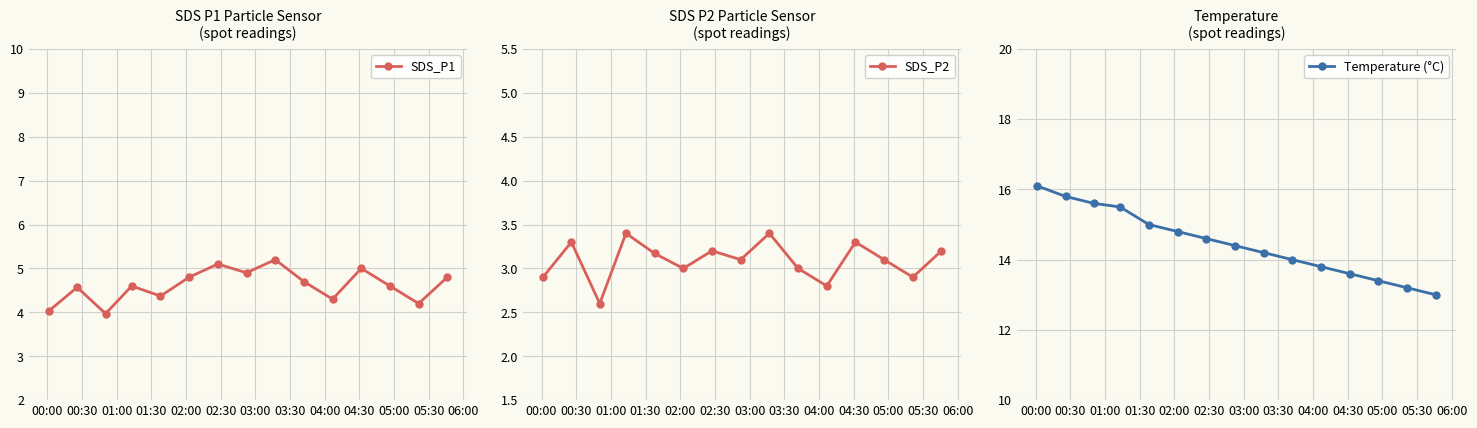

What is the minimum value for SDS_P1?

4.0